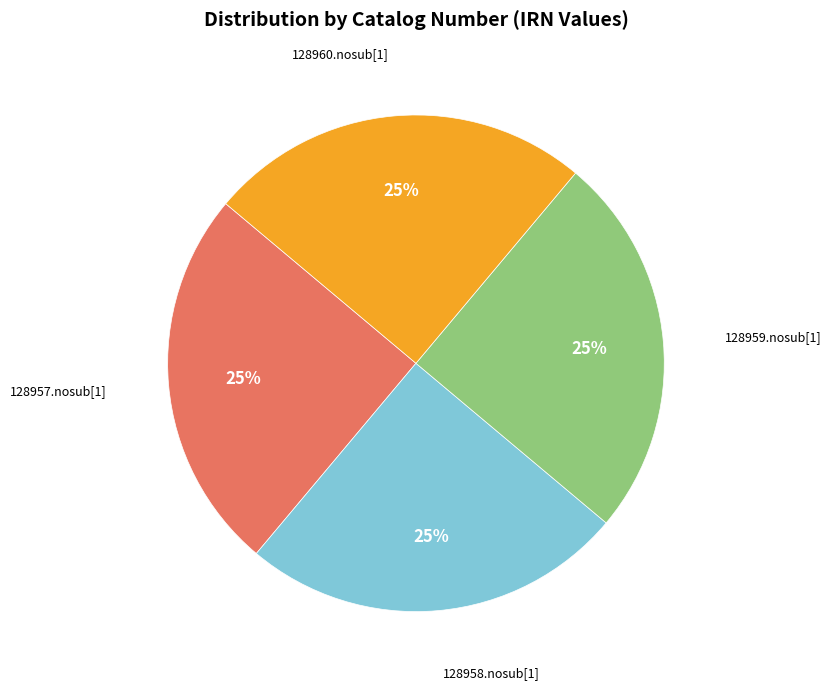

Approximately how many times larger is the value at 128960.nosub[1] compared to 128959.nosub[1]?

1.0